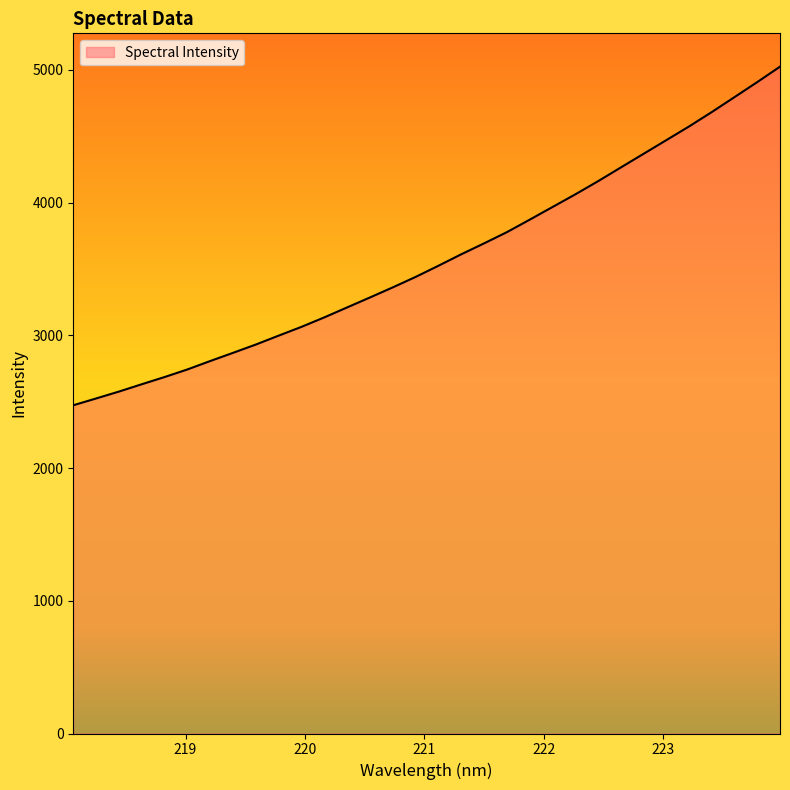

What is the average value?

3577.7